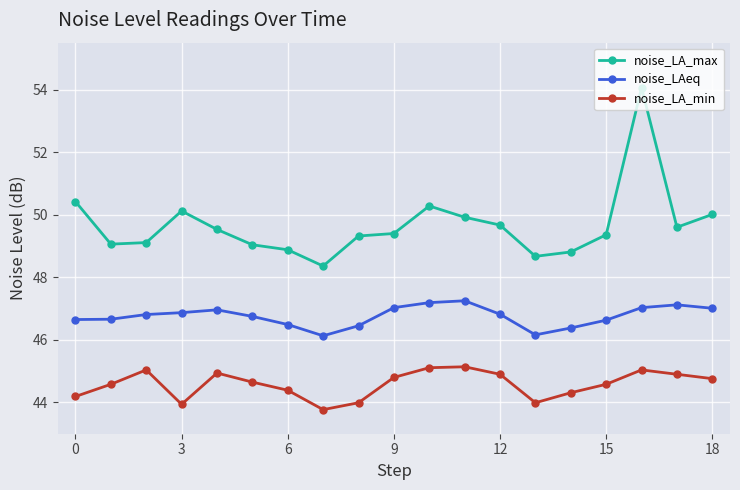

True or false: noise_LA_min has more than 1 points higher than both neighbors.

True